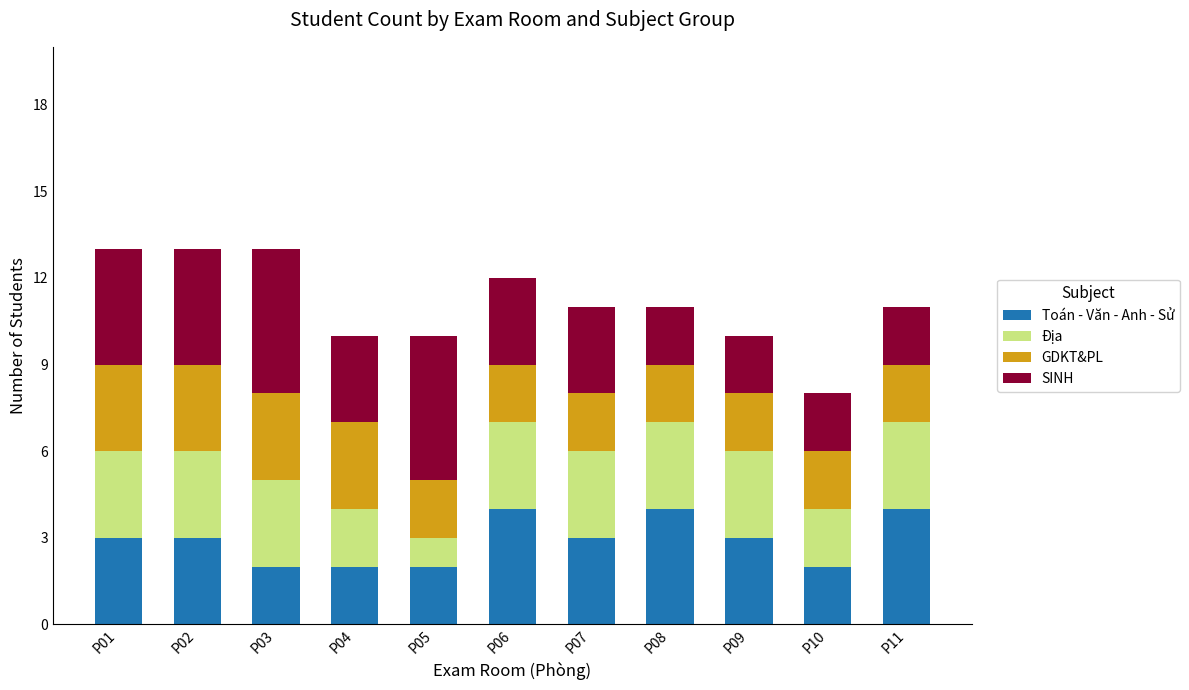

The value of Toán - Văn - Anh - Sử at P02 is 3. True or false?

True